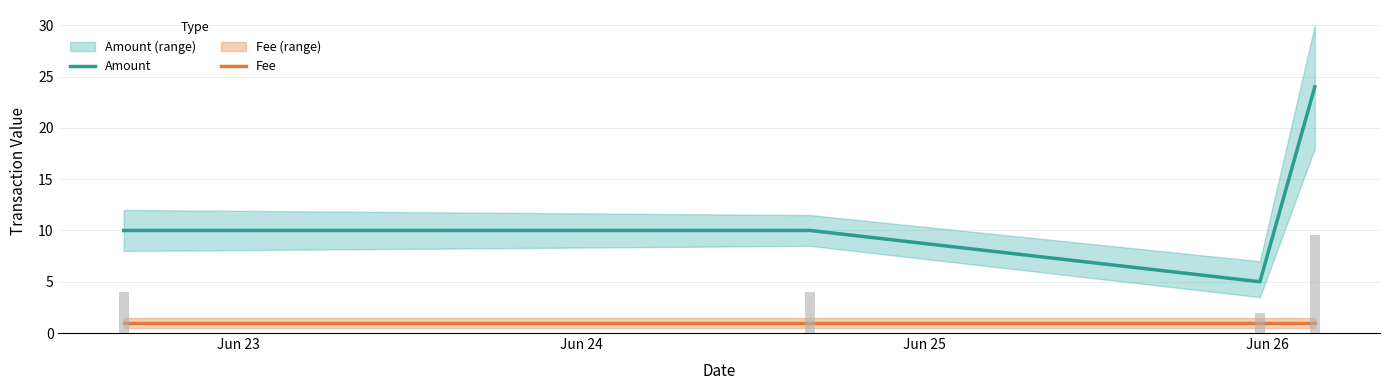

How many groups of bars are there?

4